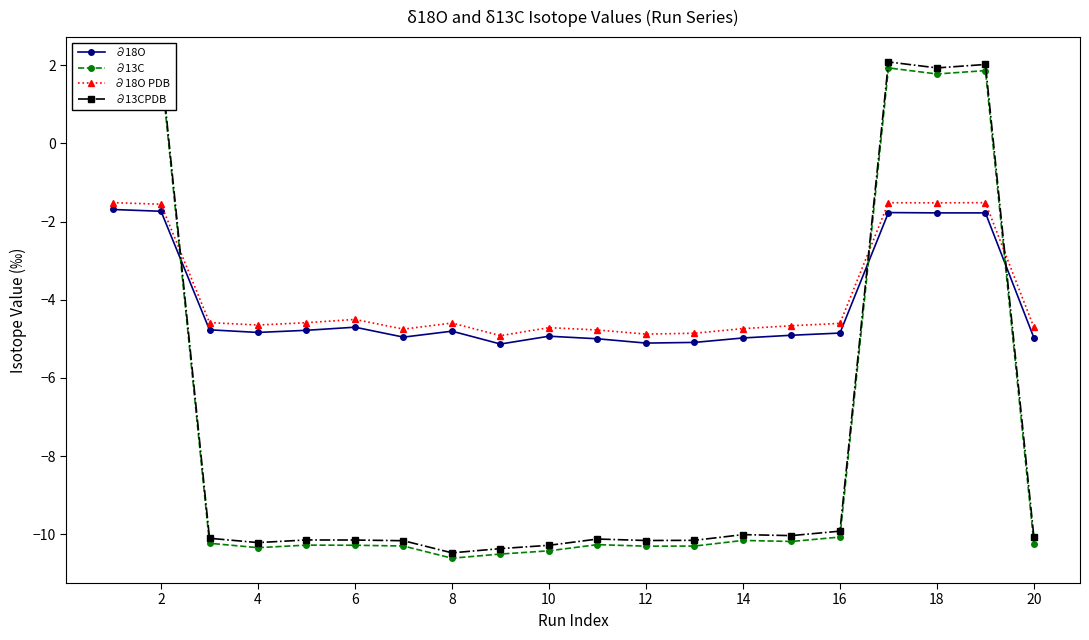

What is the lowest value of the ∂13CPDB series?

-10.5